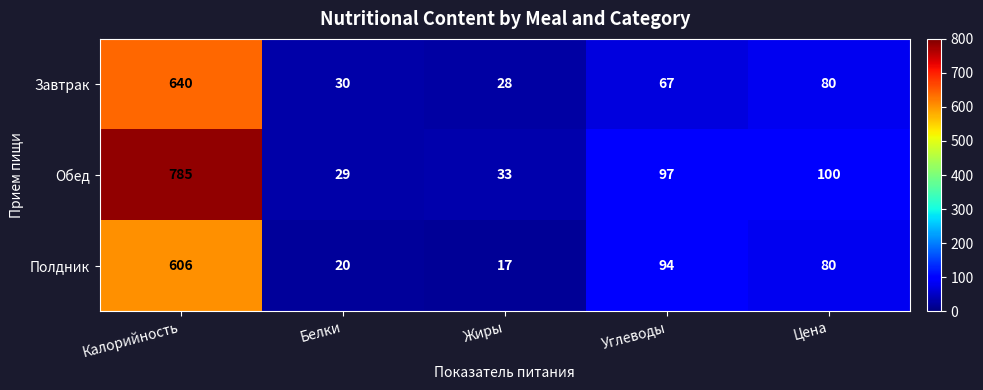

Which series has the widest spread of values?

Обед